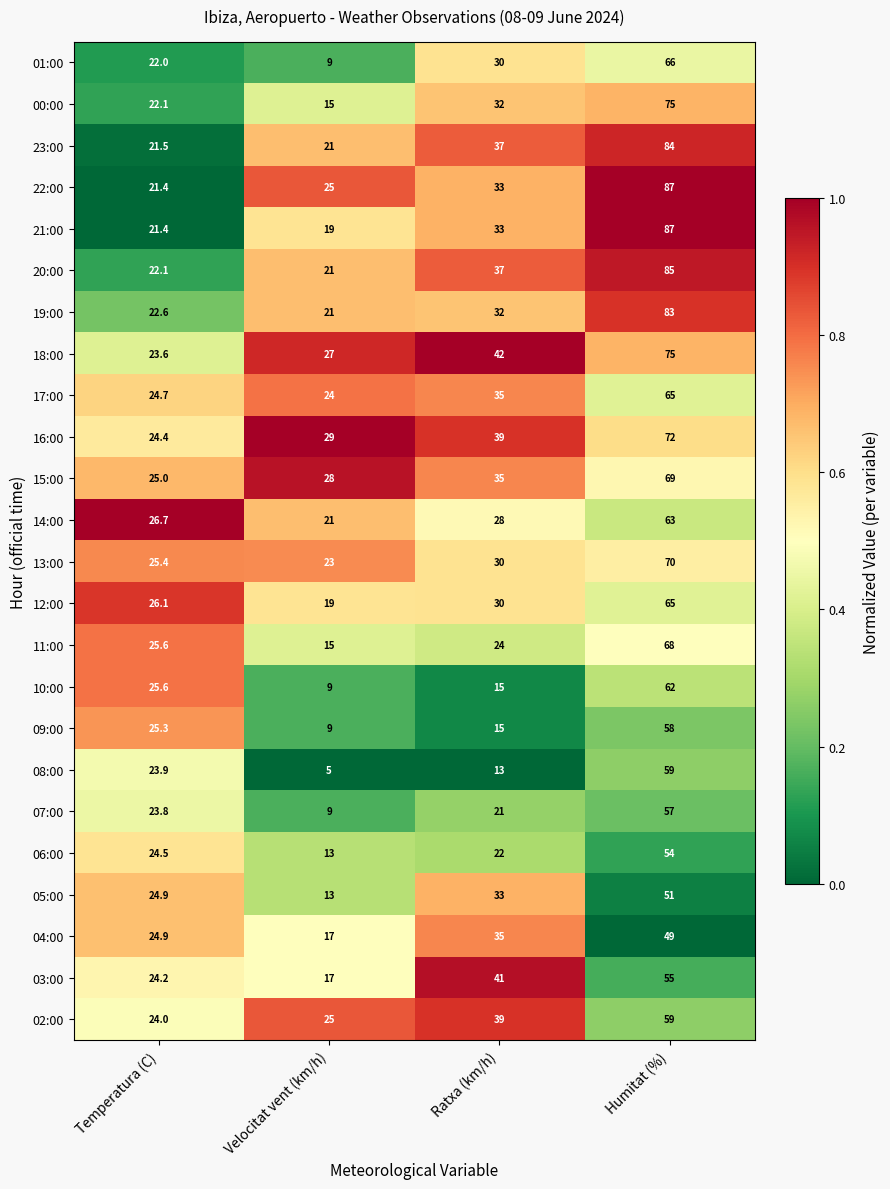

What is the difference between the 06:00 values at Velocitat vent (km/h) and Humitat (%)?

41.0